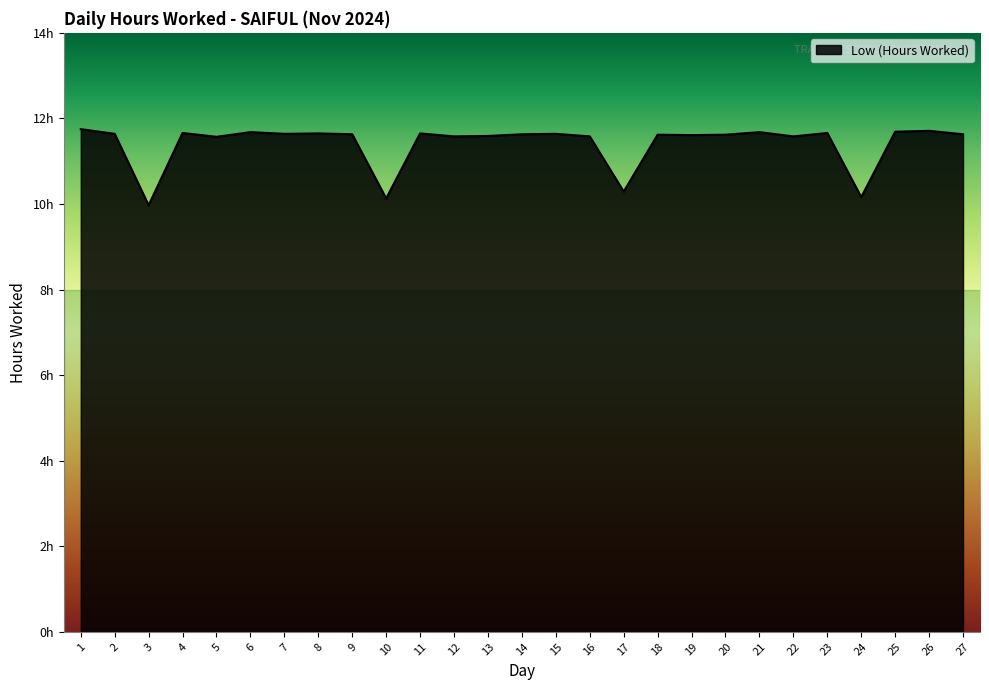

Does the chart have visible grid lines?

No